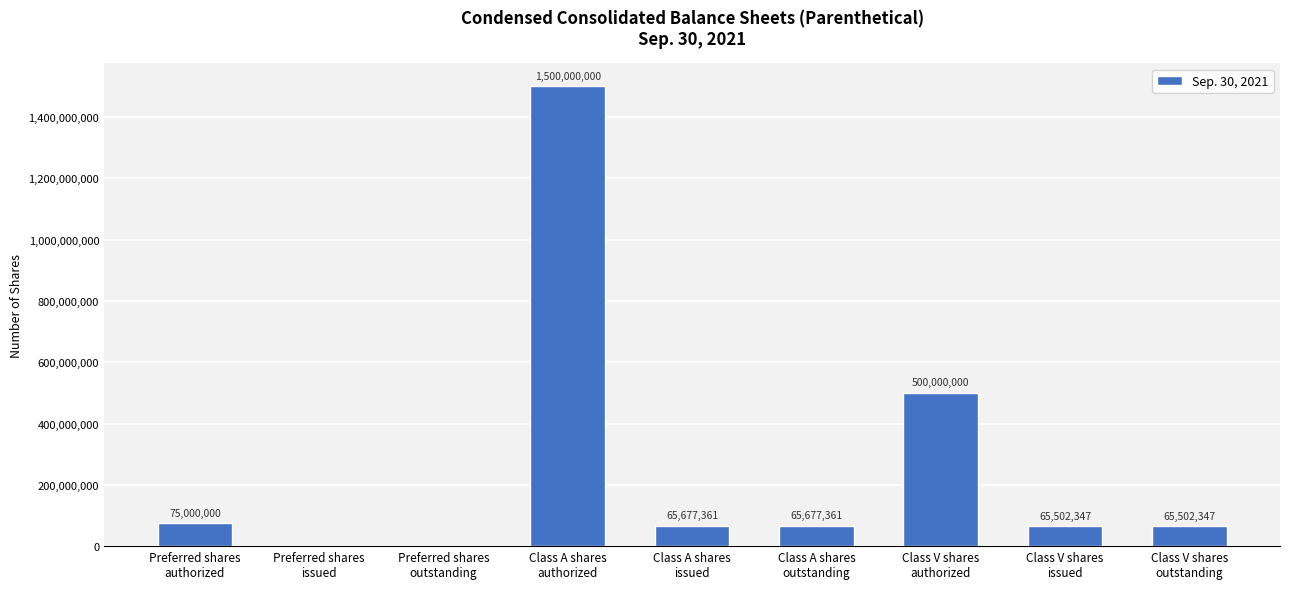

Where does the data first go above 65677361?

Preferred shares
authorized